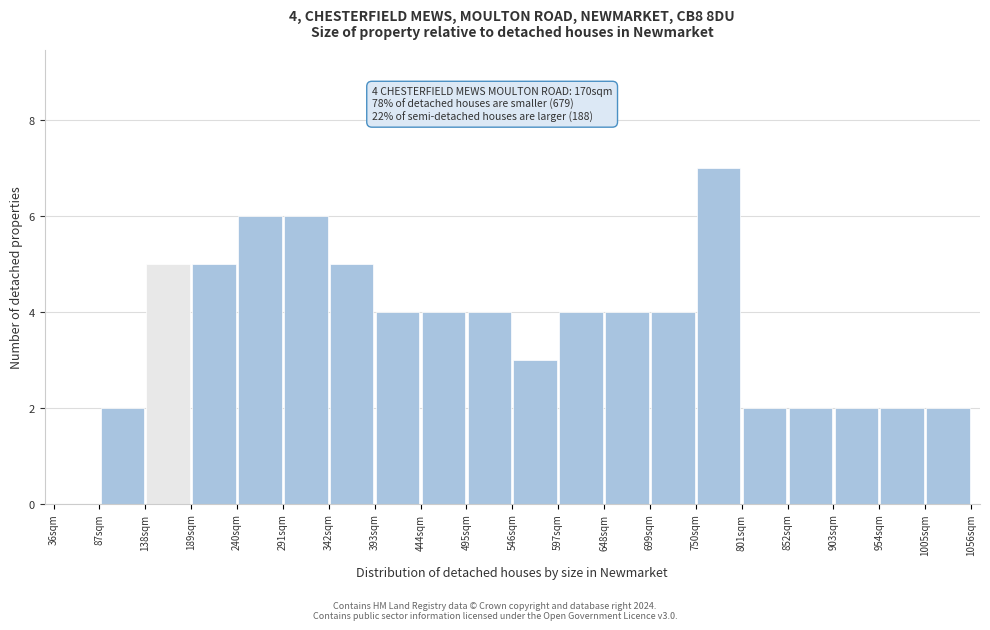

Over which range of the x-axis is the bar tallest?

750 to 801